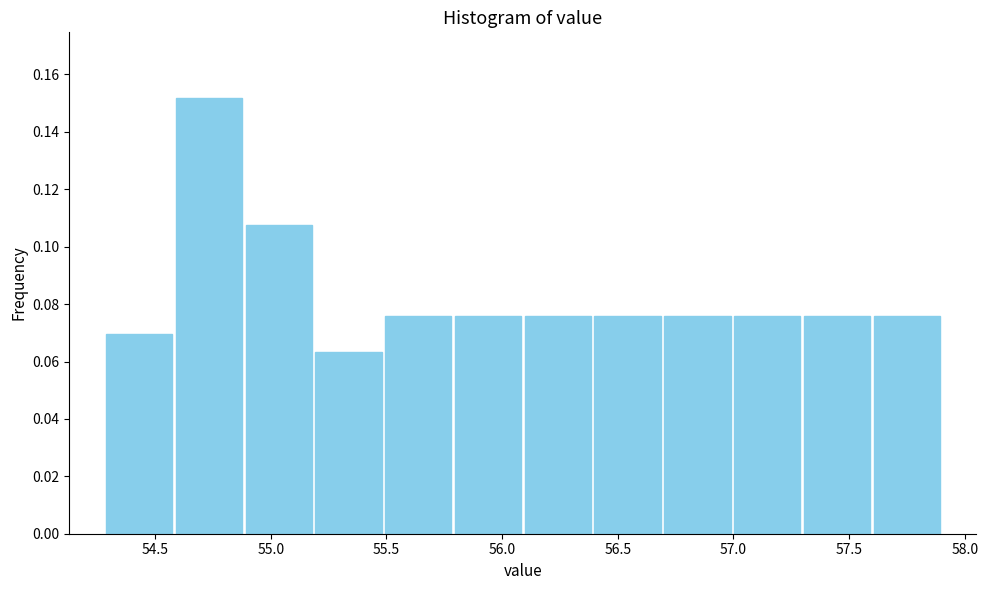

Reading left to right, list every bar in this chart as the range it spans on the x-axis followed by its height. Neither the bar edges nor the heights are printed on the chart, so give them approximately, as read against the axes.

54.3 to 54.6: 0.070
54.6 to 54.9: 0.152
54.9 to 55.2: 0.108
55.2 to 55.5: 0.064
55.5 to 55.8: 0.076
55.8 to 56.1: 0.076
56.1 to 56.4: 0.076
56.4 to 56.7: 0.076
56.7 to 57.0: 0.076
57.0 to 57.3: 0.076
57.3 to 57.6: 0.076
57.6 to 57.9: 0.076